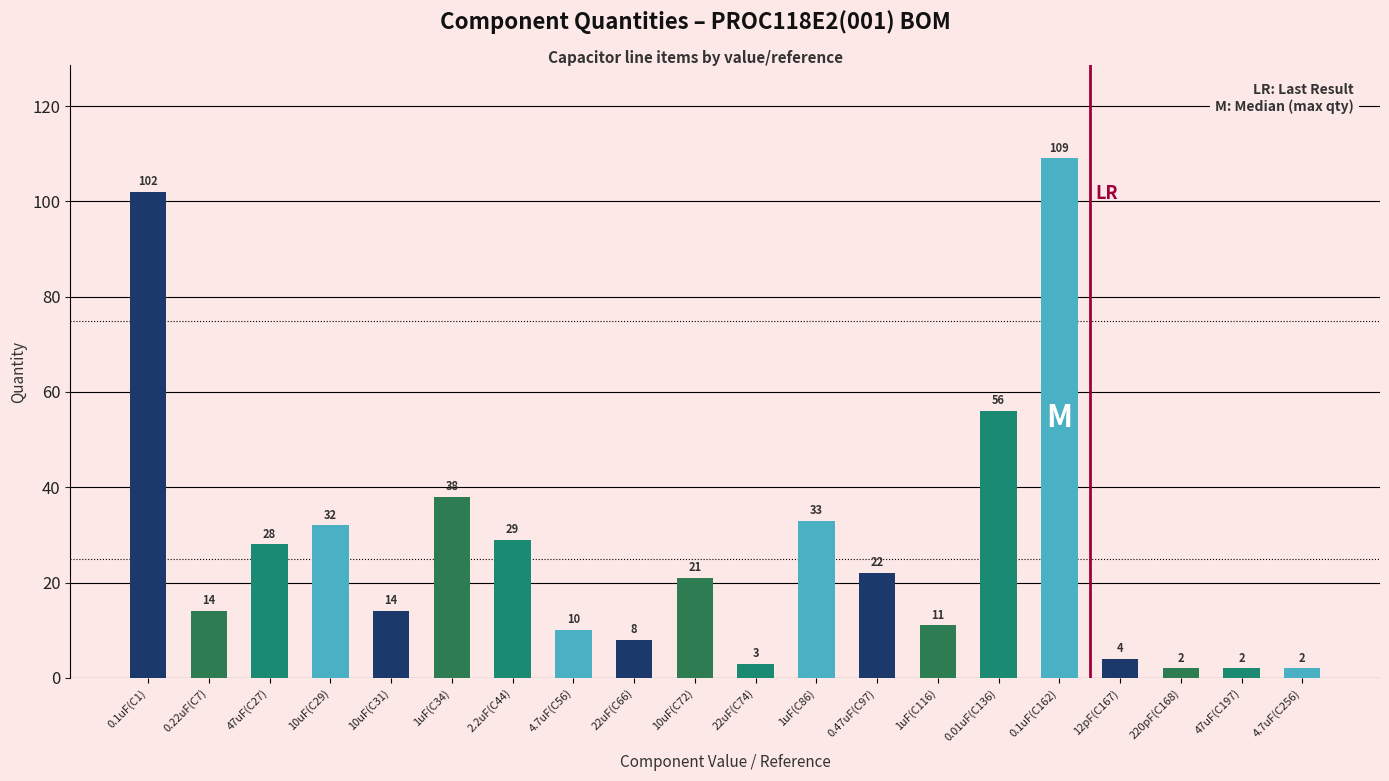

What is the difference between the second highest and second lowest values?

100